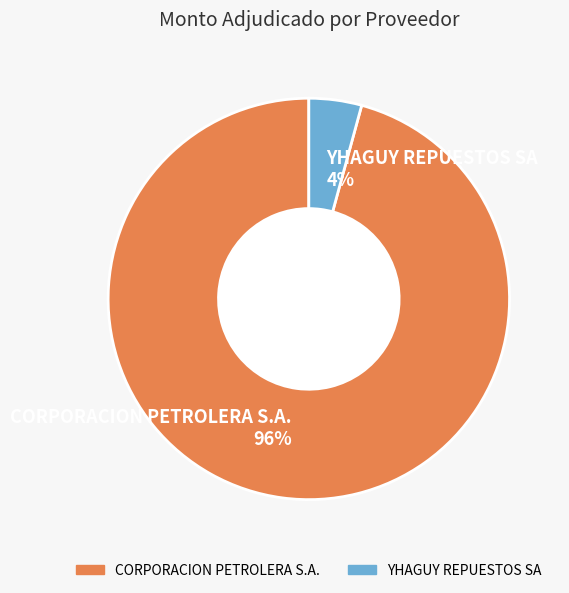

Count the number of slices in the pie.

2